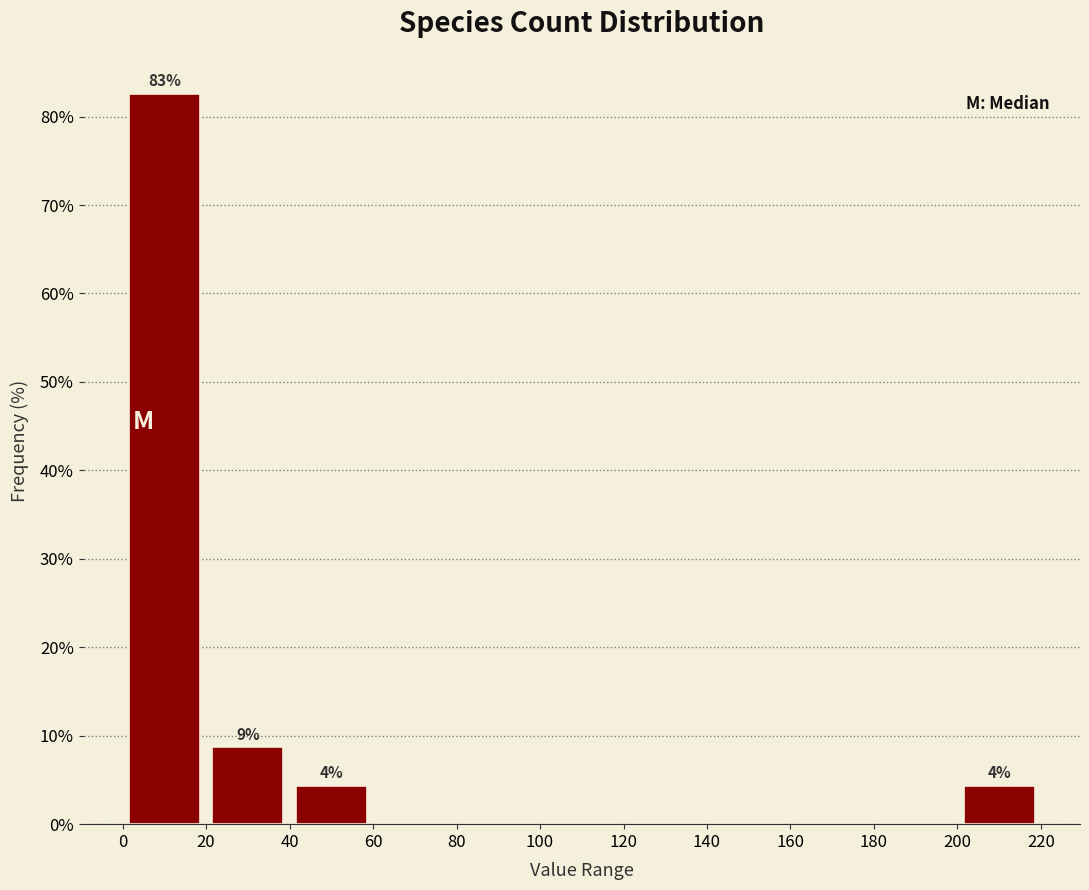

Which range on the x-axis has the tallest bar?

0 to 20